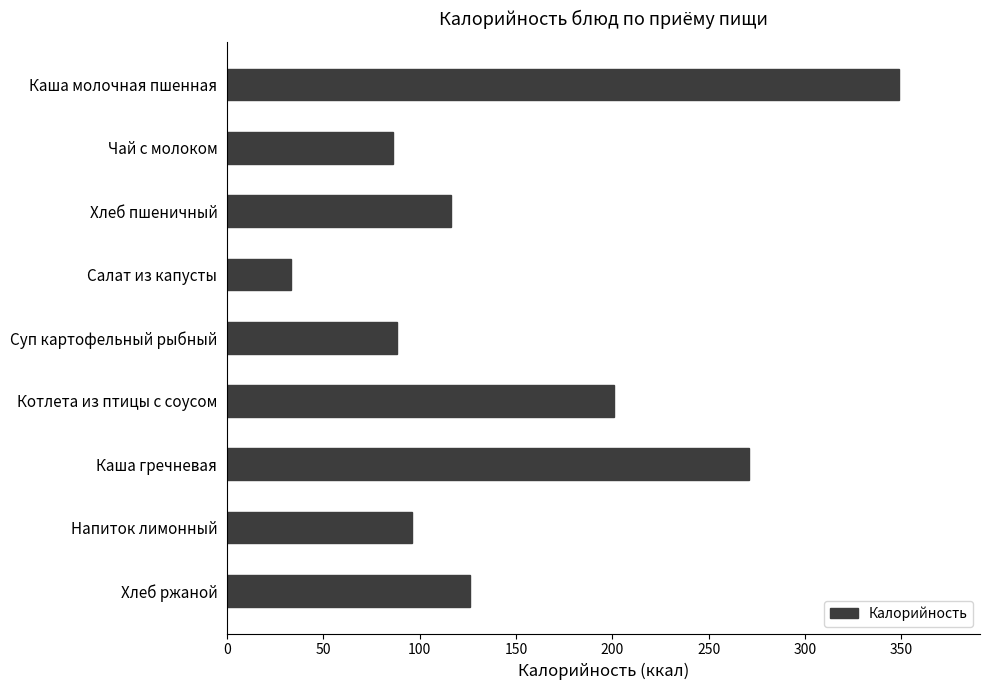

The chart shows a value of 146 at Напиток лимонный. True or false?

False